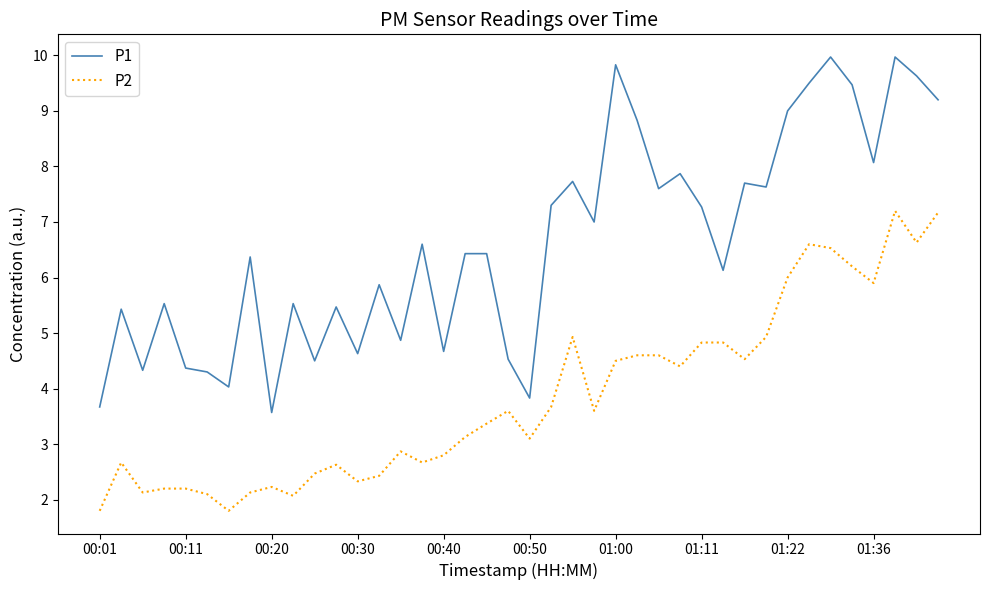

Rank the series by their maximum value, from highest to lowest.

P1, P2